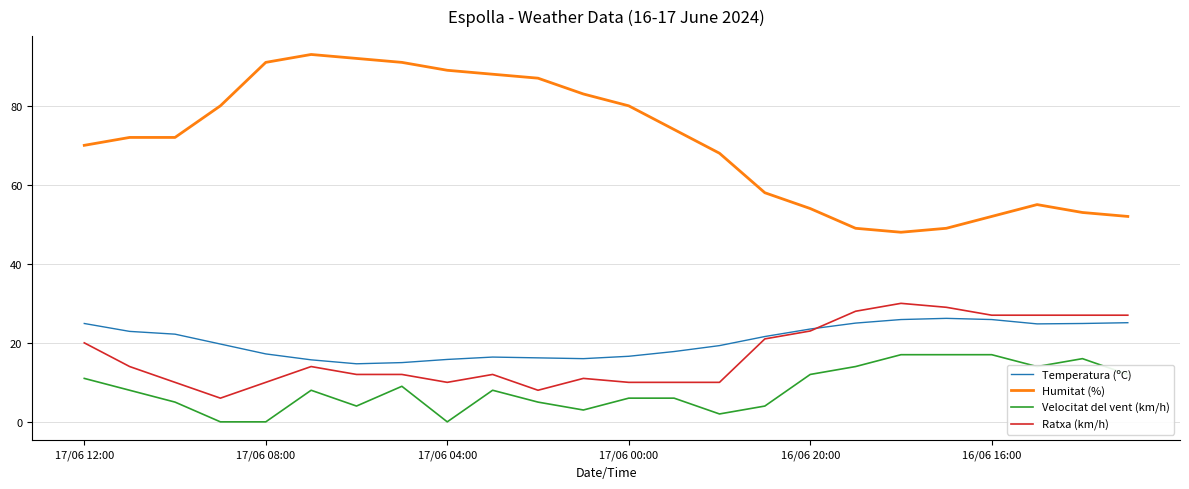

True or false: Temperatura (ºC) and Velocitat del vent (km/h) cross at least once.

False